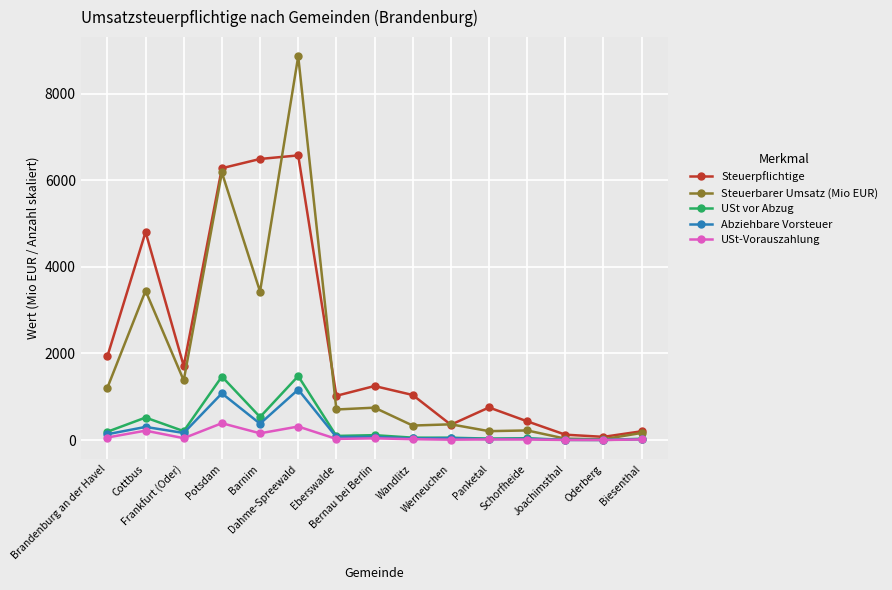

At which category does USt vor Abzug reach its first local peak?

Cottbus